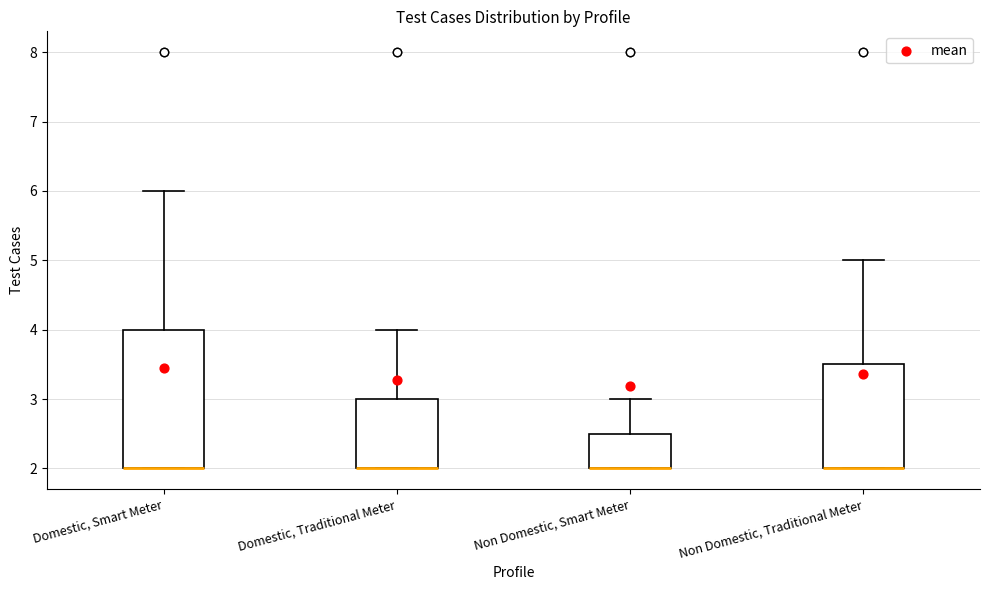

Which box is the tallest, from its lower edge to its upper edge?

Domestic, Smart Meter